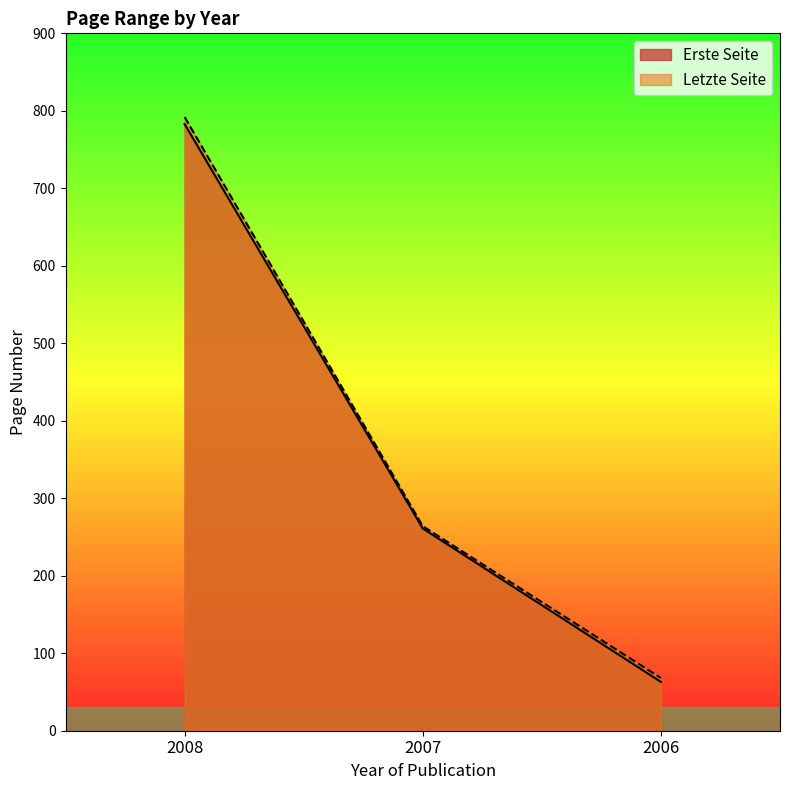

What is the value of the Erste Seite point at the 3rd from the left?

63